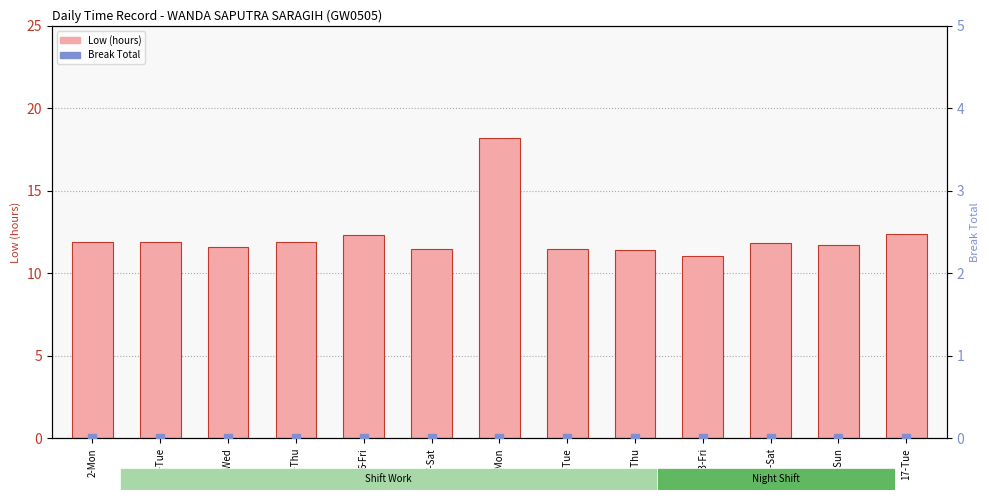

At how many categories does at least one series exceed 15?

1